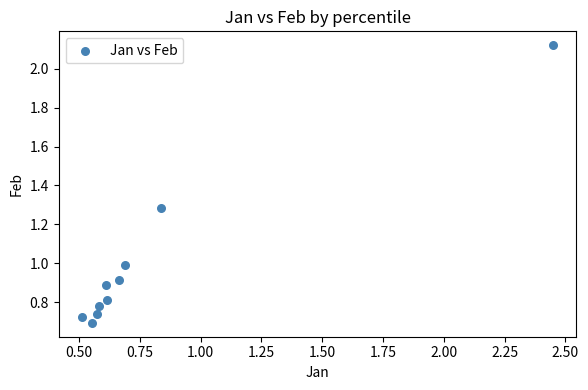

What is the range of Y values (max minus min)?

1.4